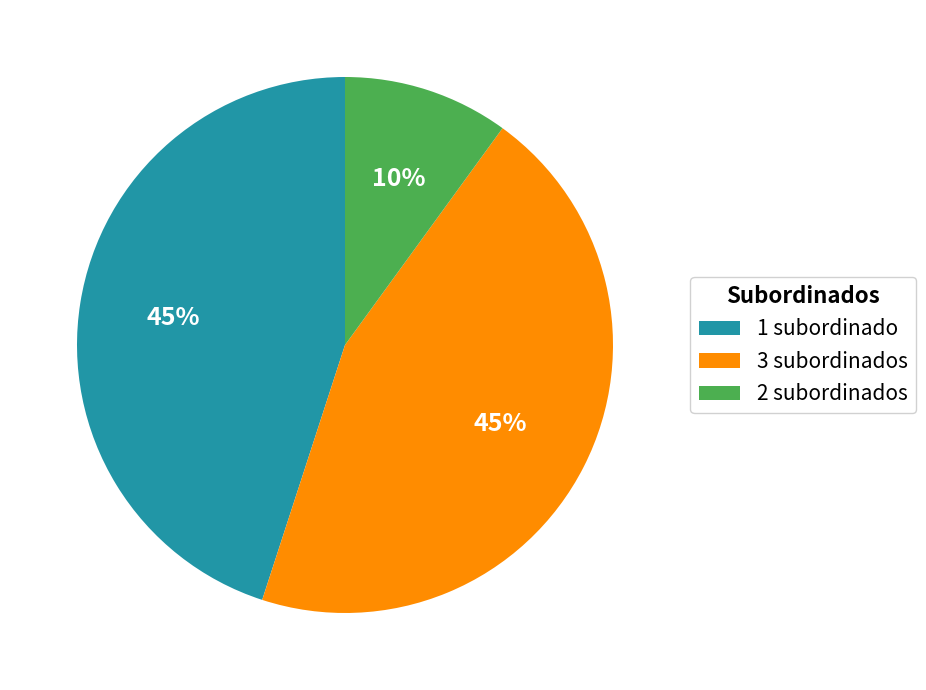

To the nearest percent, what portion does 2 subordinados represent?

10%